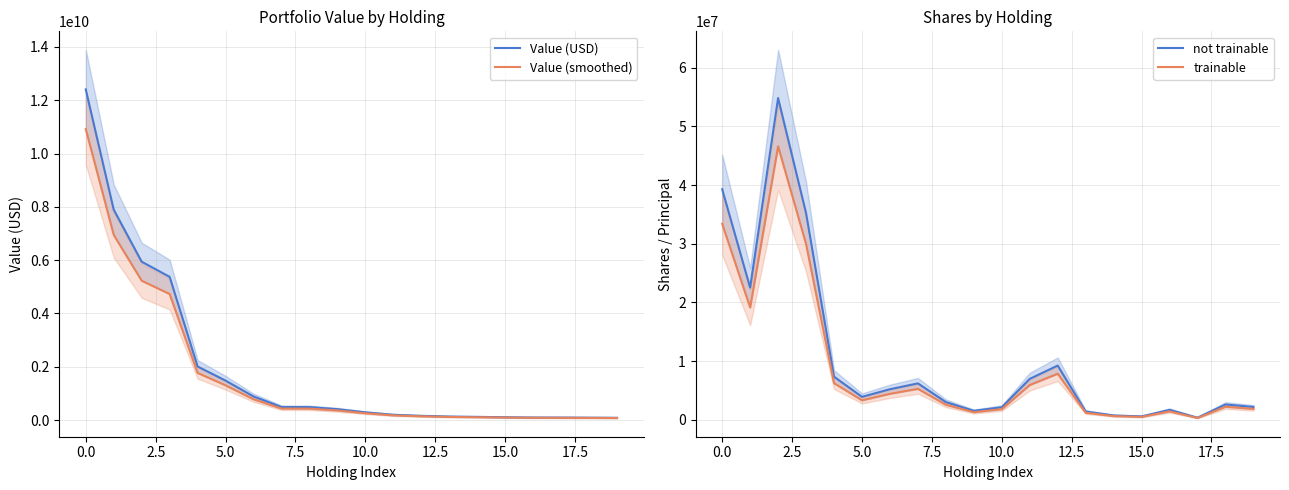

What is the highest value of the not trainable series?

54826786